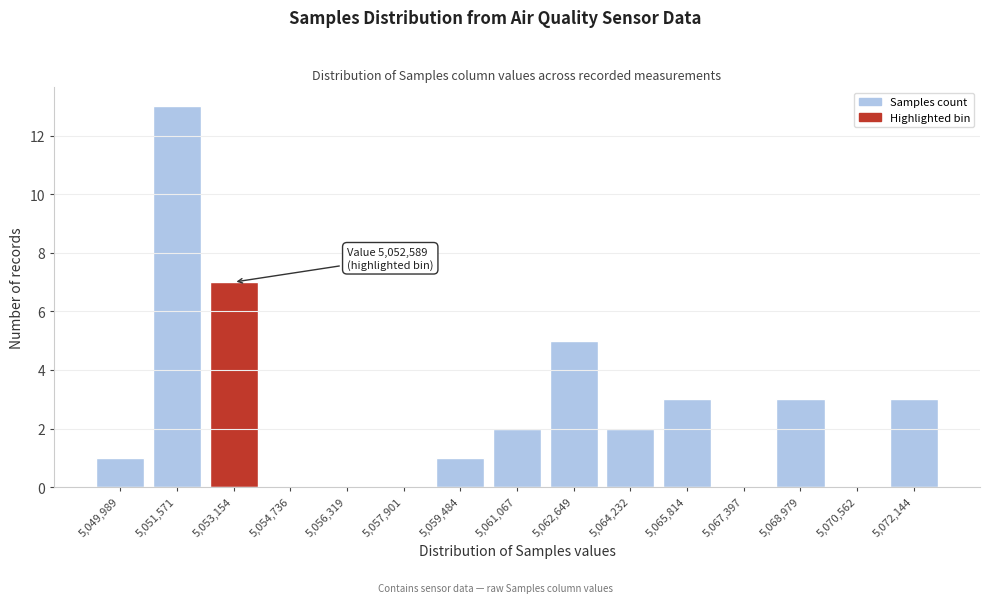

Reading left to right, what are all the values shown in this chart?

5,049,989=1	5,051,571=13	5,053,154=7	5,054,736=0	5,056,319=0	5,057,901=0	5,059,484=1	5,061,067=2	5,062,649=5	5,064,232=2	5,065,814=3	5,067,397=0	5,068,979=3	5,070,562=0	5,072,144=3